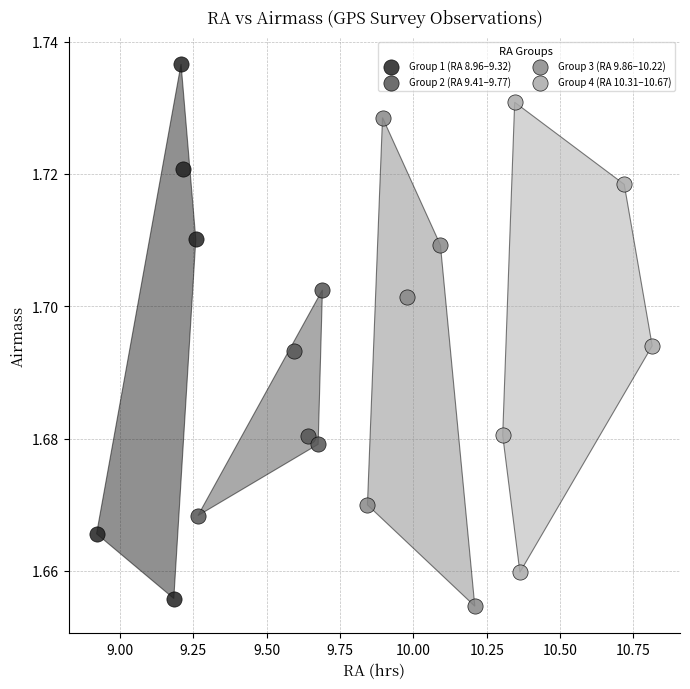

Which series reaches the maximum Y coordinate?

Group 1 (RA 8.96–9.32)